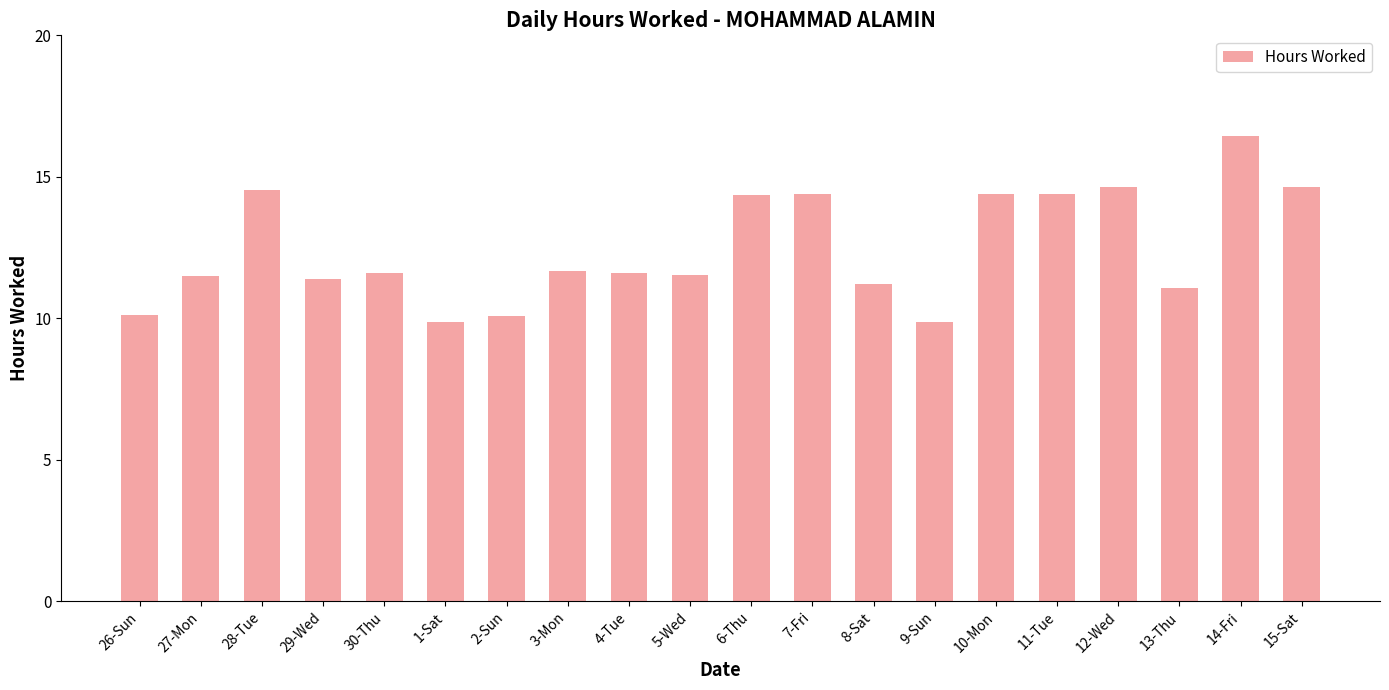

What is the label of the 19th bar from the right?

27-Mon